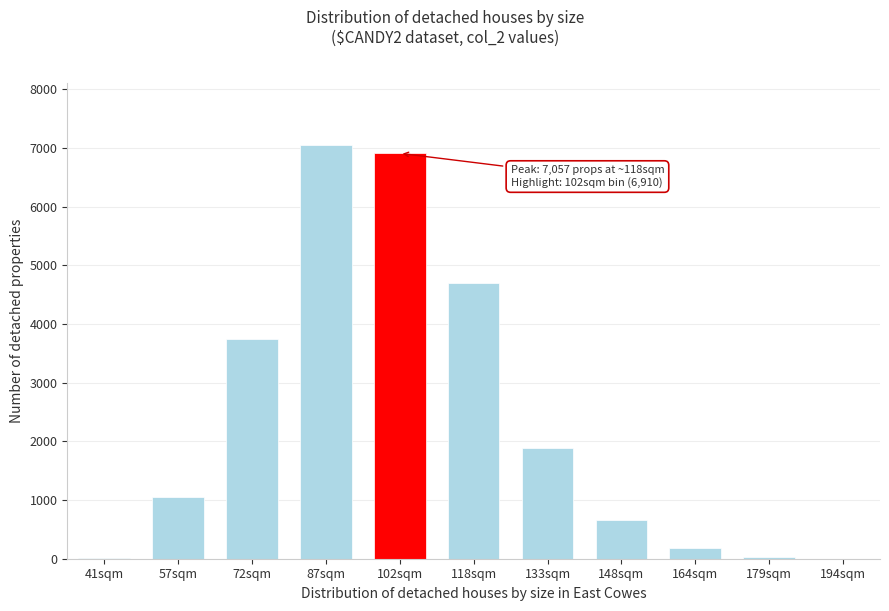

What is the ratio of the value at 72sqm to the value at 148sqm?

5.7